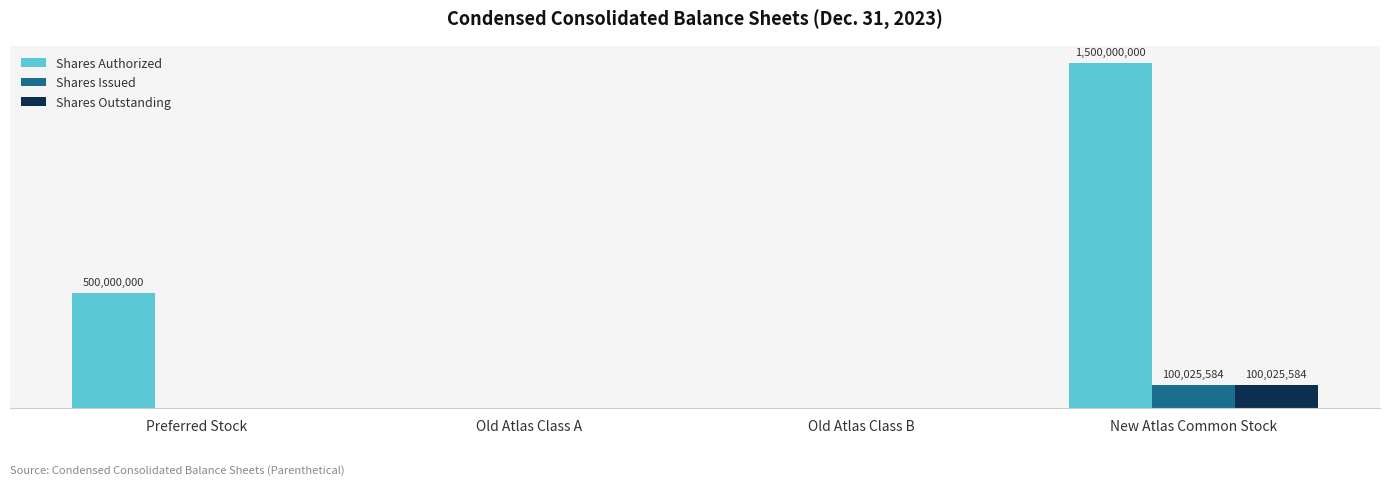

Are the bars horizontal?

No